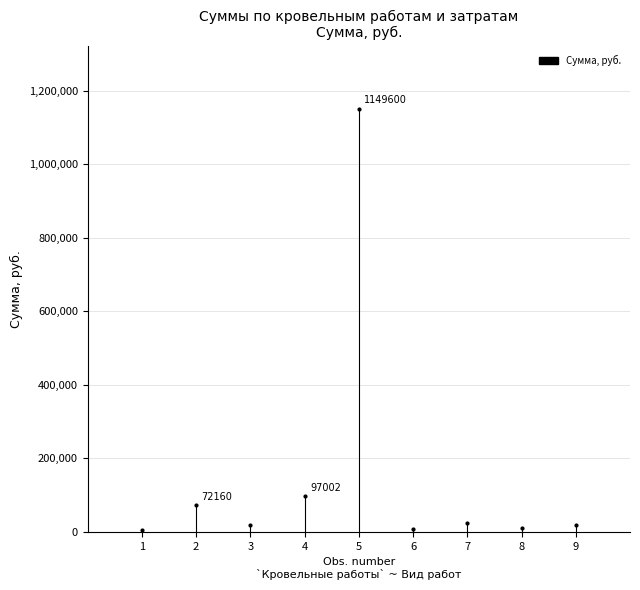

List the labels in order of value, largest first.

Устройство покрытия кровли, Устройство обрешетки, Разборка покрытия кровли, Монтаж парапетного ограждения, Разборка обрешетки, Погрузка и вывоз мусора, Окраска решеток суриком, Ремонт парапетных решеток, Разборка парапетных решеток